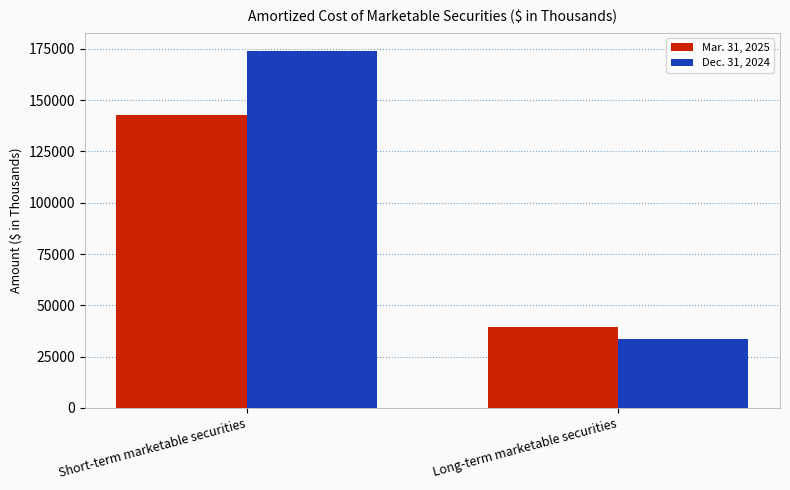

What position from the left is Long-term marketable securities?

2